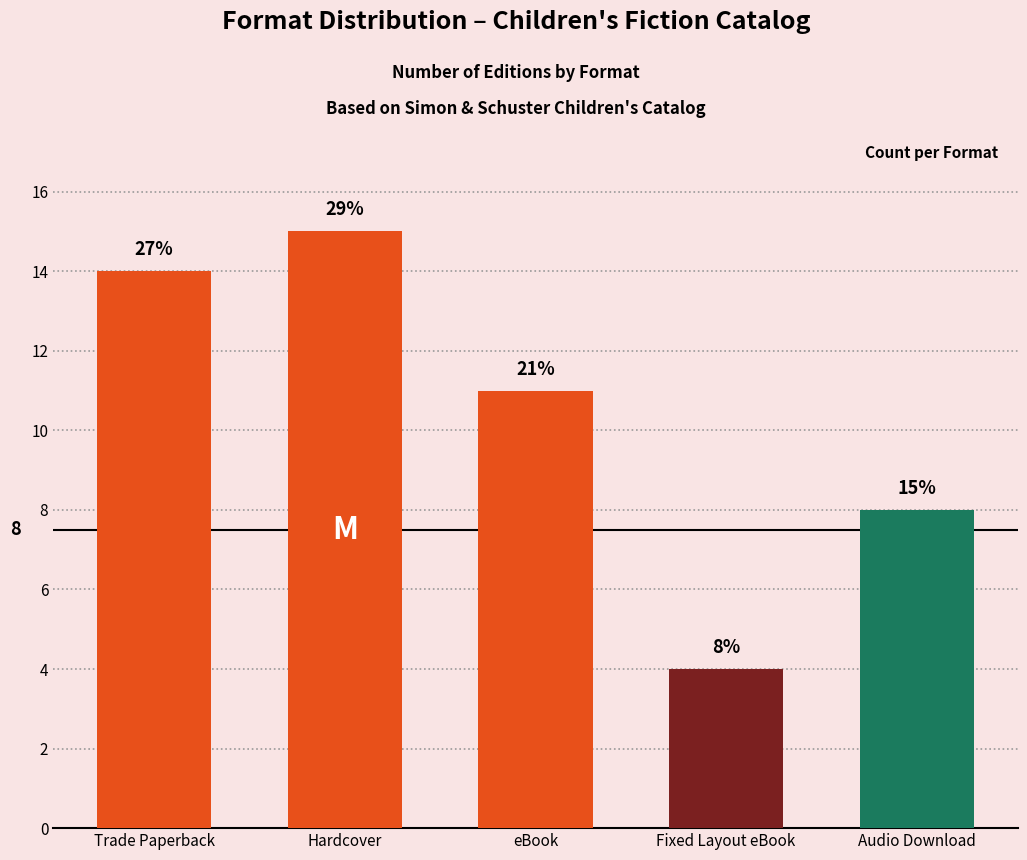

Where does the data first go above 11?

Trade Paperback